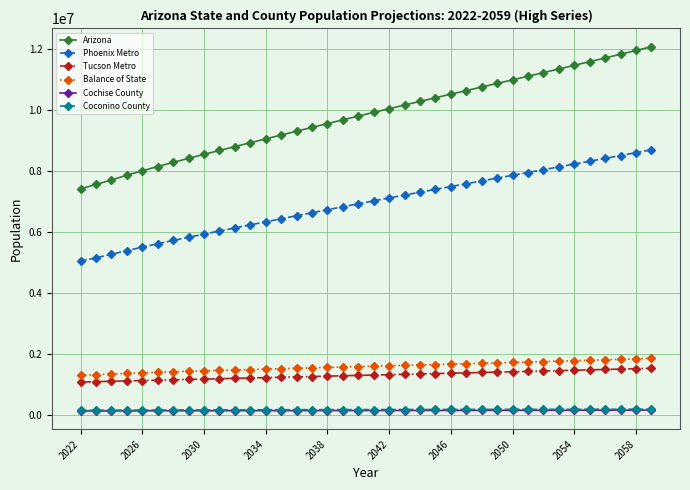

What is the value of the Cochise County point at the 29th from the left?

147000